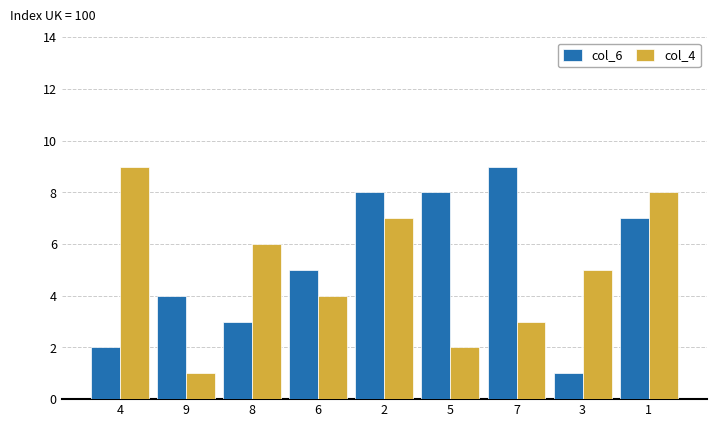

How many bars are there in each group?

2